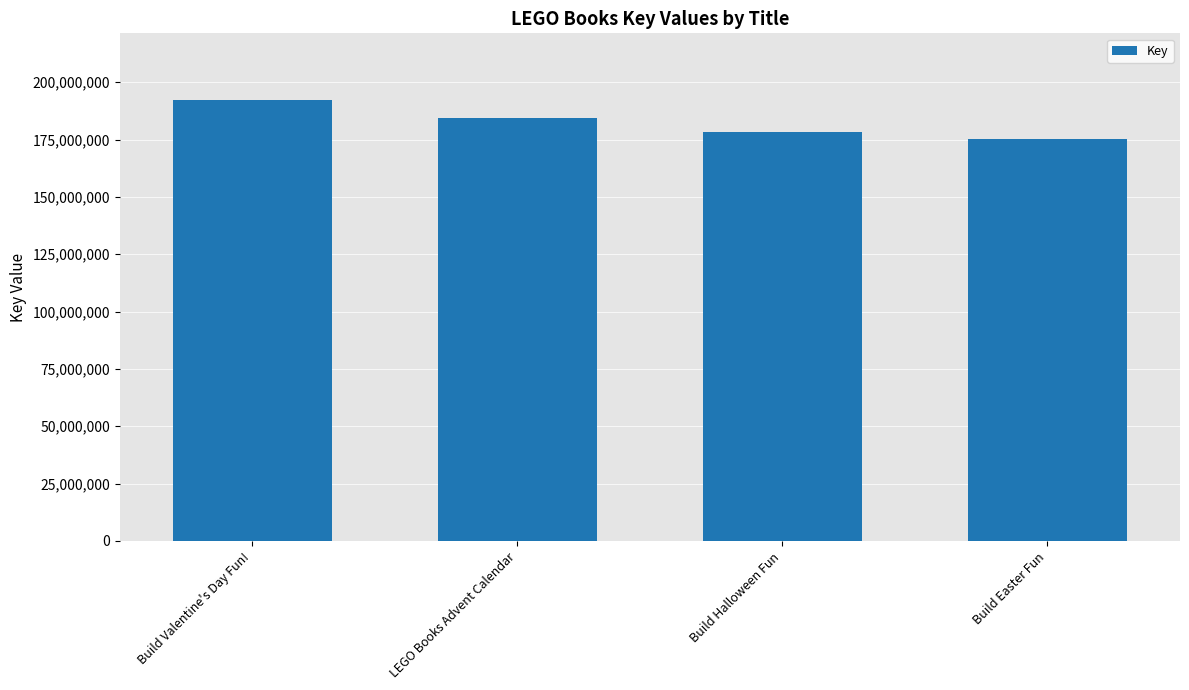

What is the greatest value displayed?

192466795